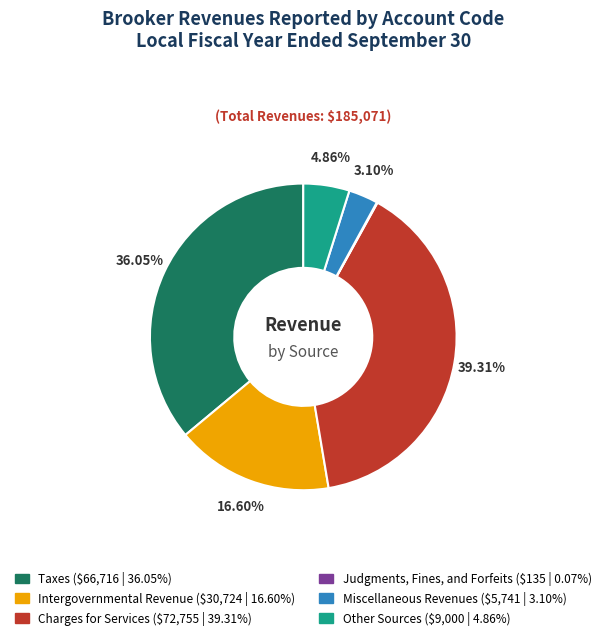

What is the largest slice in the pie chart?

Charges for Services